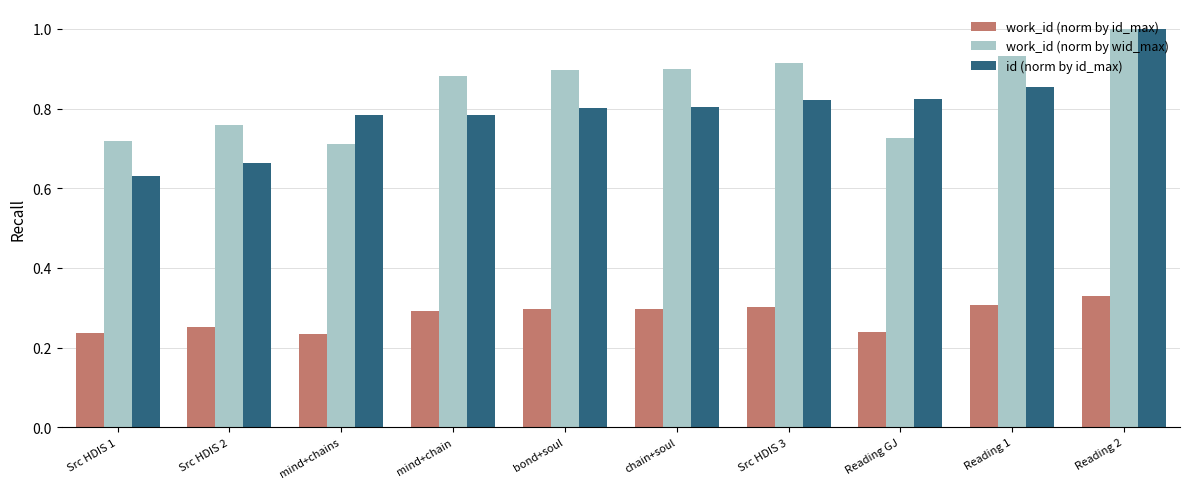

Does the chart contain stacked bars?

No